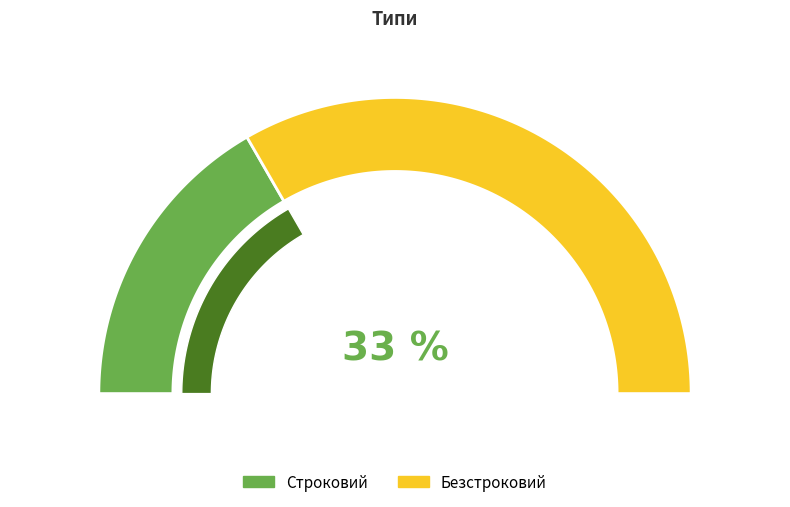

What is the smallest slice in the pie chart?

Строковий